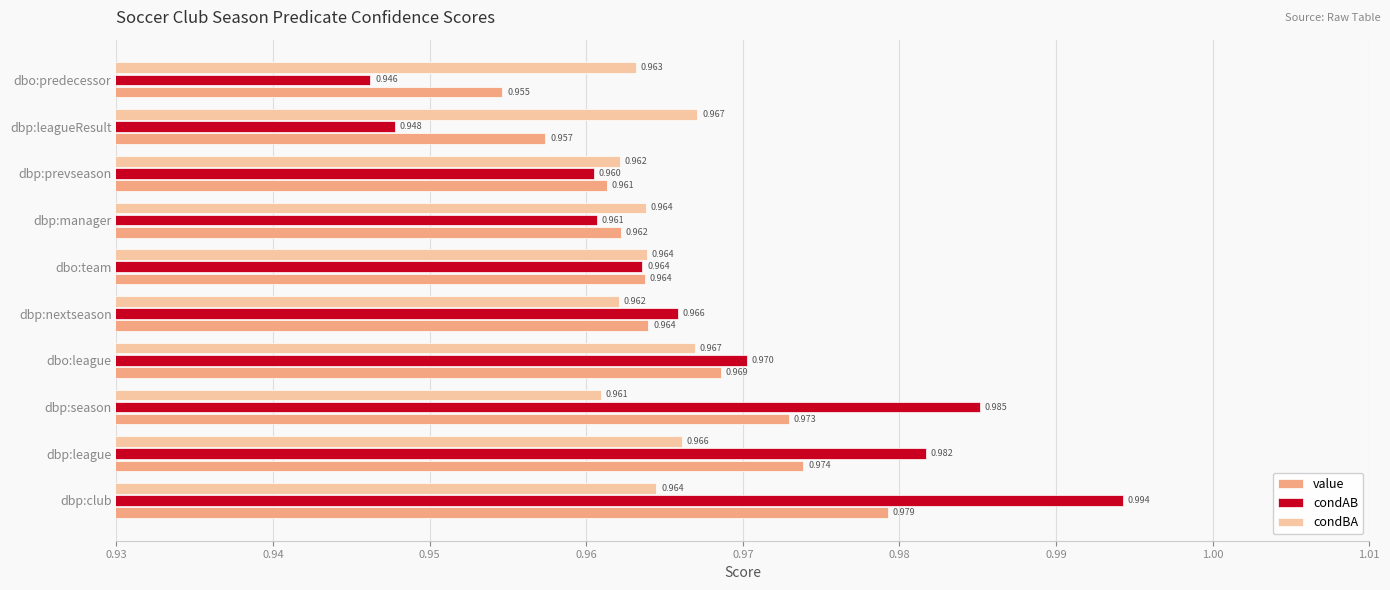

Which series has the largest total across all categories?

condAB